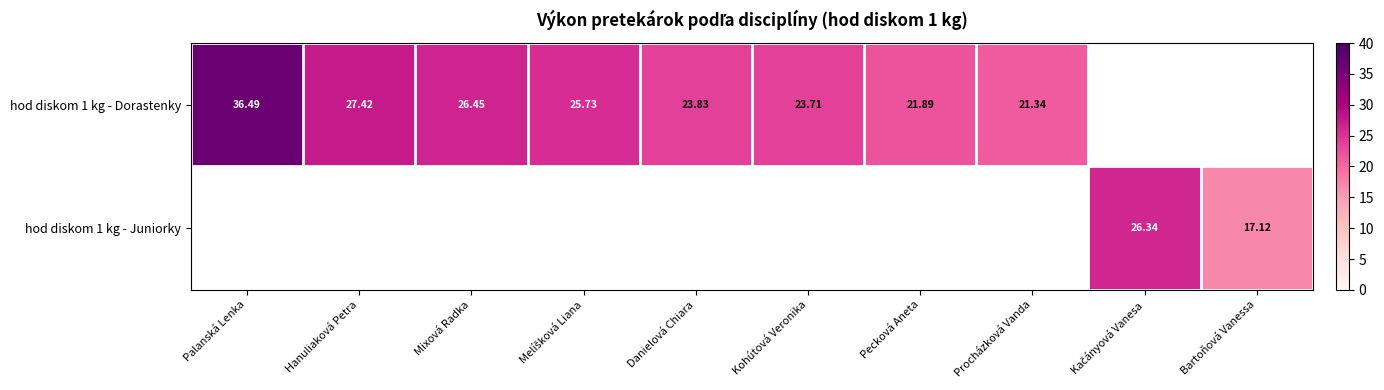

Is the value of hod diskom 1 kg - Juniorky at Bartoňová Vanessa greater than the value of hod diskom 1 kg - Dorastenky at Kohútová Veronika?

No